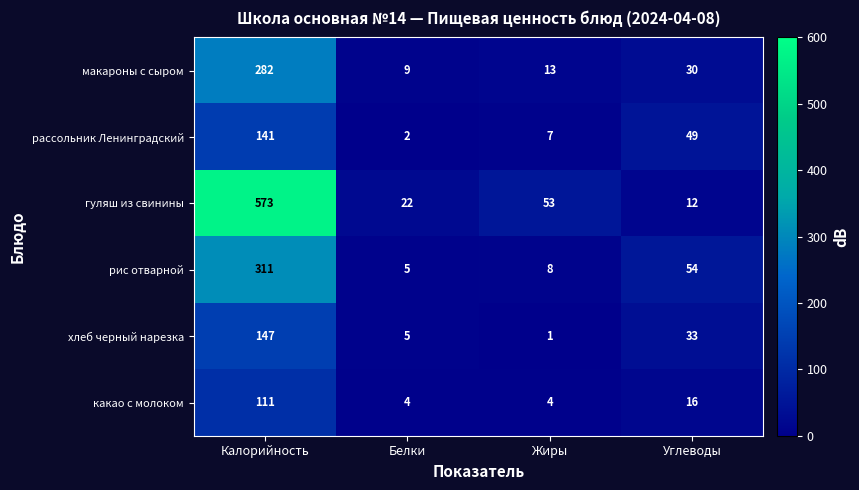

True or false: рис отварной has a value of 5 at Белки.

True